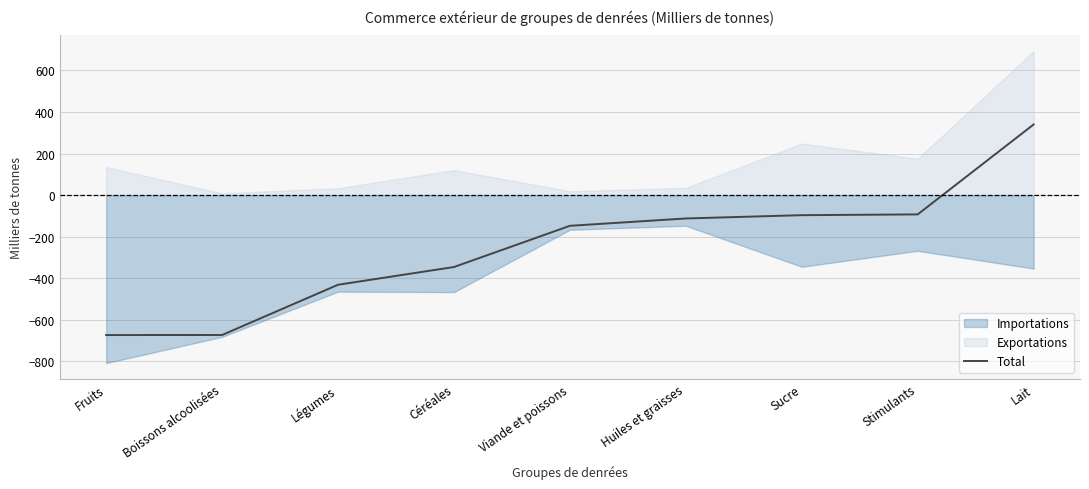

At which category does the chart reach its minimum across all series?

Fruits